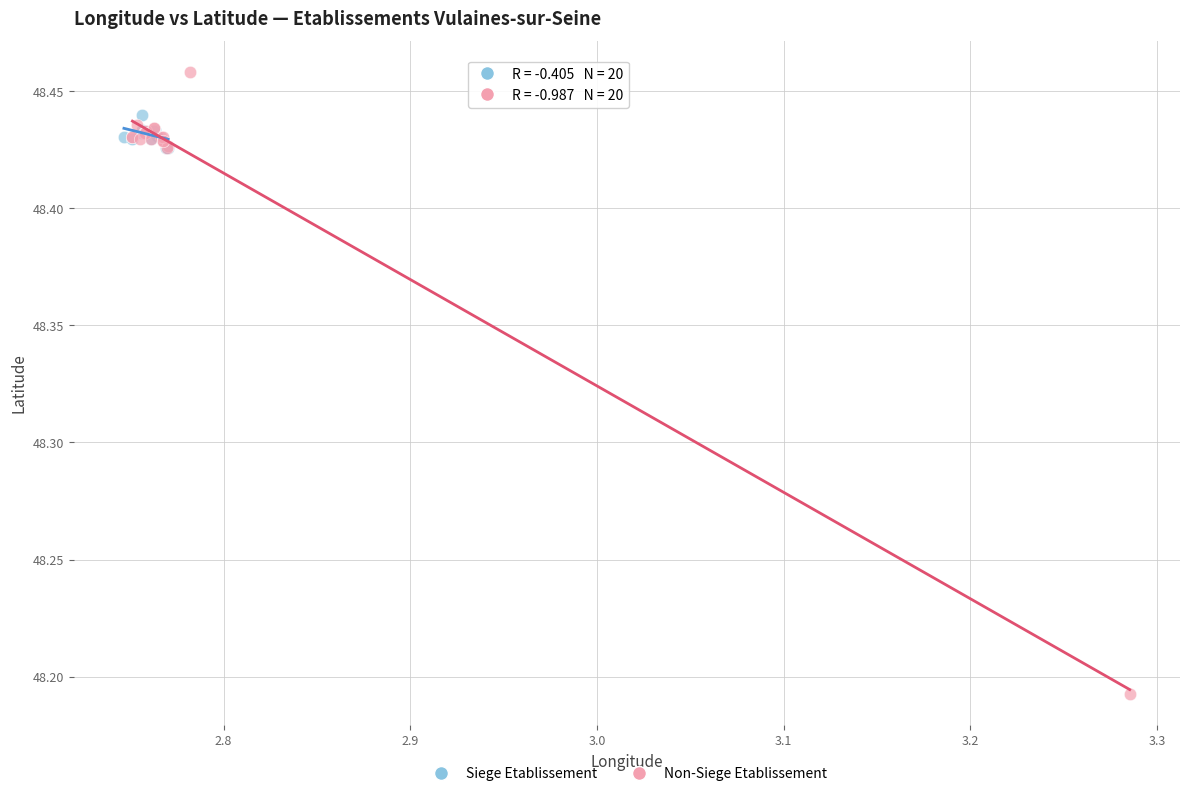

Which series has the widest spread of Y values?

Non-Siege Etablissement